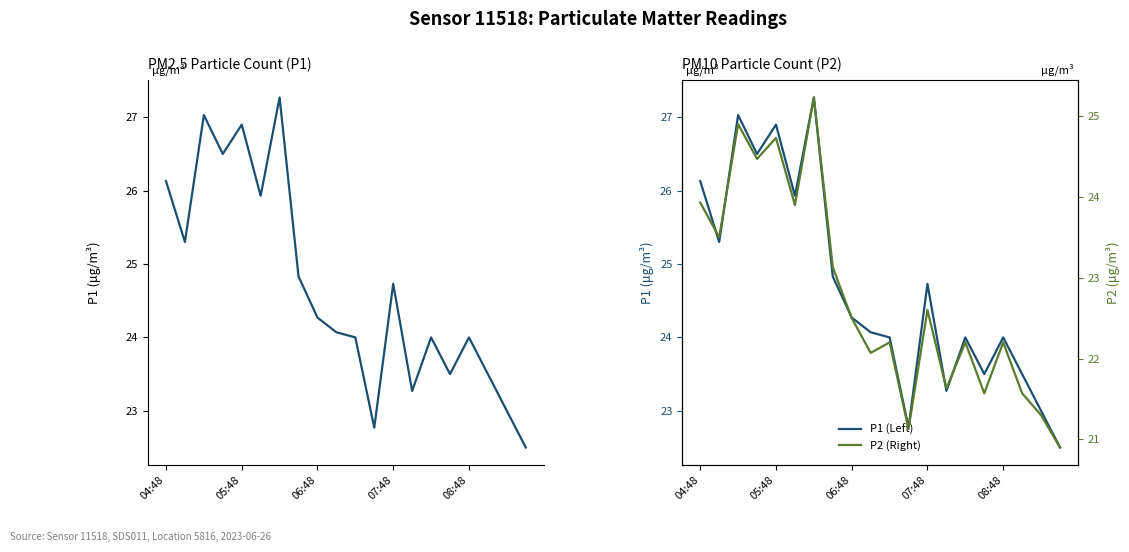

Is this an area chart (filled region under the line)?

No